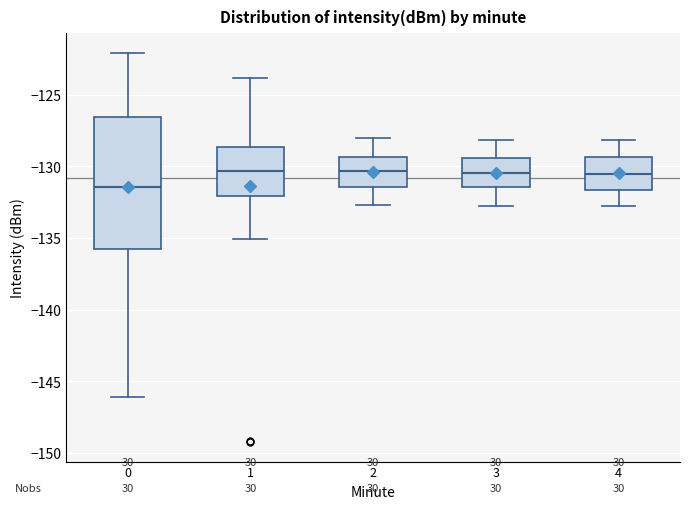

Where is the upper edge of the box at x = 0 on the y-axis? The values are not printed on the chart, so give them approximately, as read against the axis.

-126.5